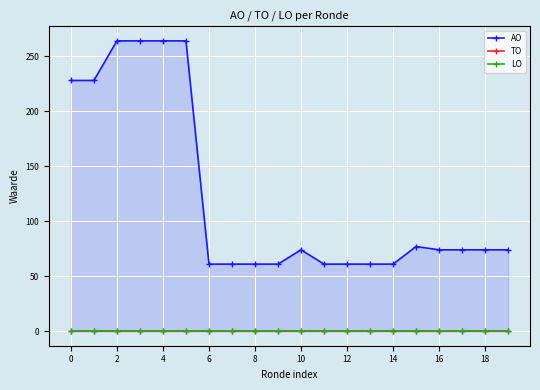

The value of TO at 18 is 0. True or false?

True